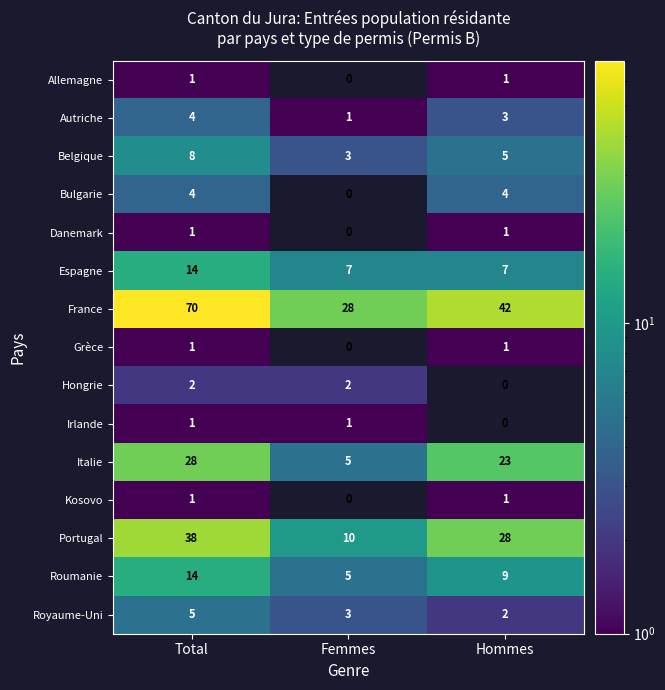

The Espagne series shows 12 at Hommes. True or false?

False